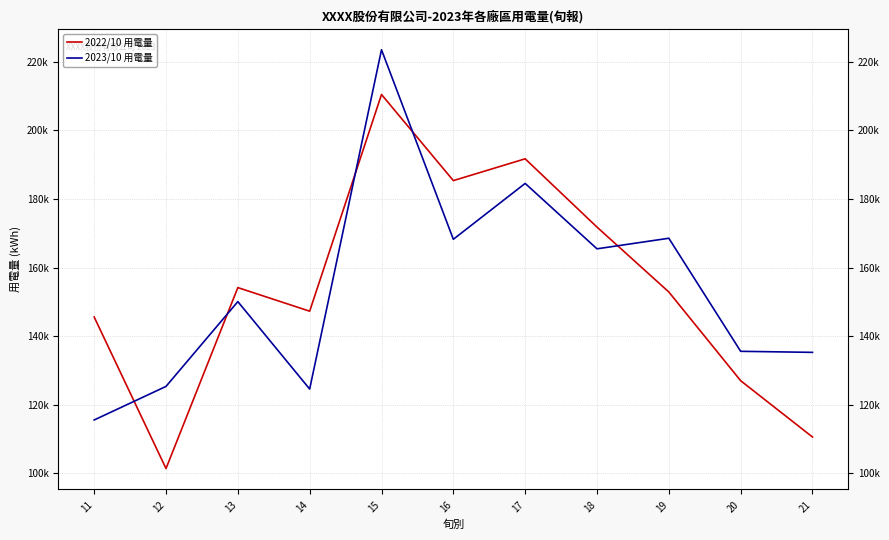

What is the difference between the maximum and minimum values in the 2022/10 用電量 series?

109128.2